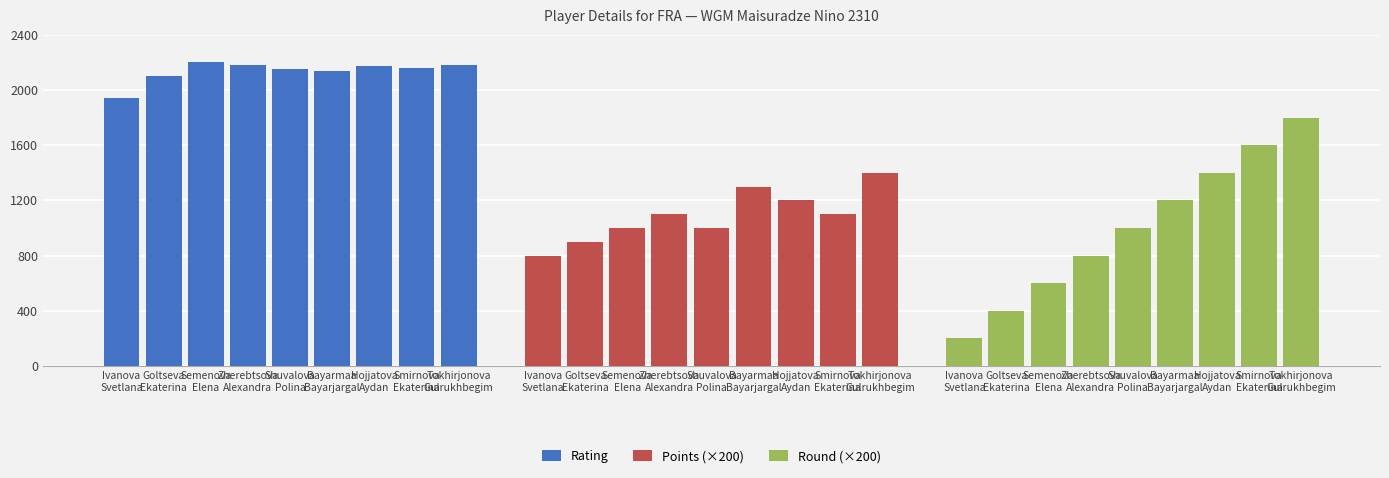

How many groups of bars are there?

9